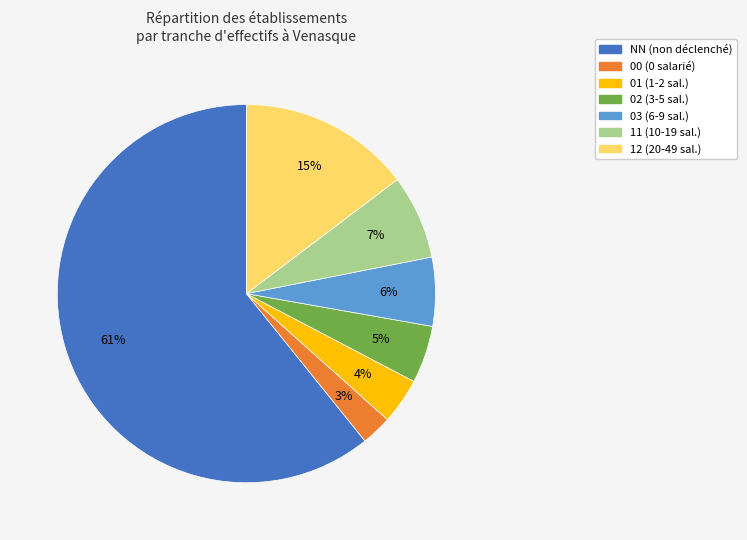

To the nearest percent, what percentage of the pie is 00?

3%